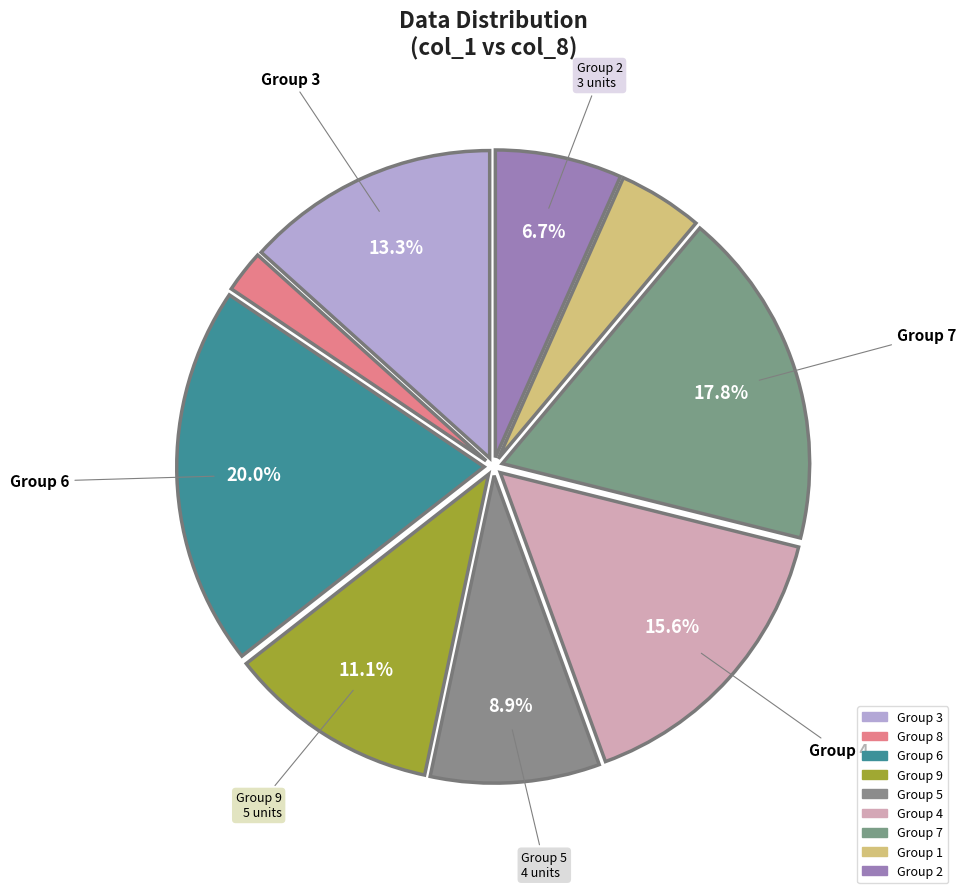

Count the number of slices in the pie.

9